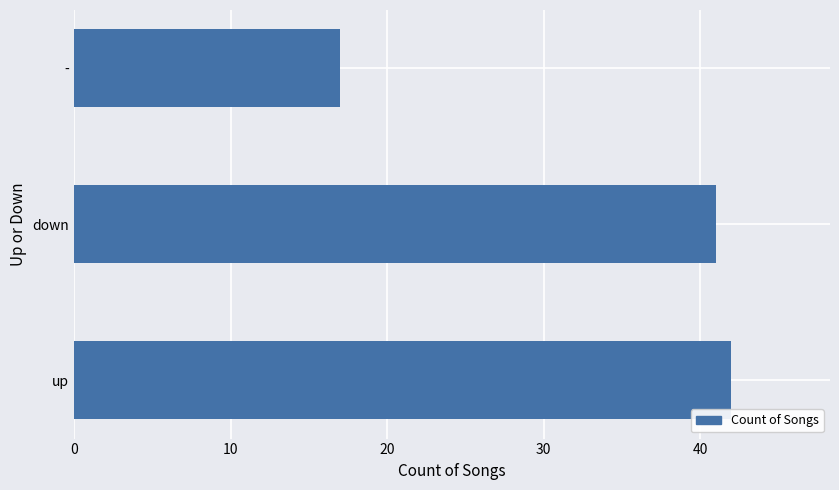

What is the difference between the second highest and minimum values?

24